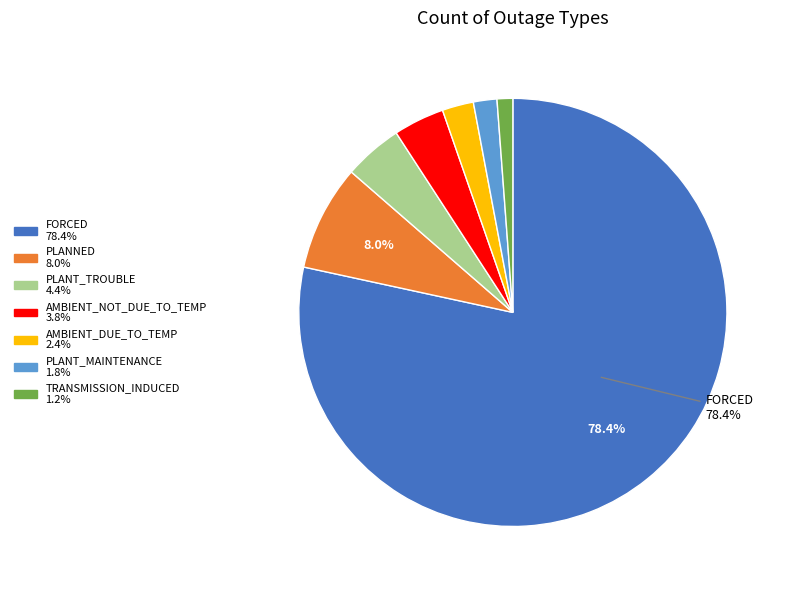

Is there a majority slice in this chart?

Yes